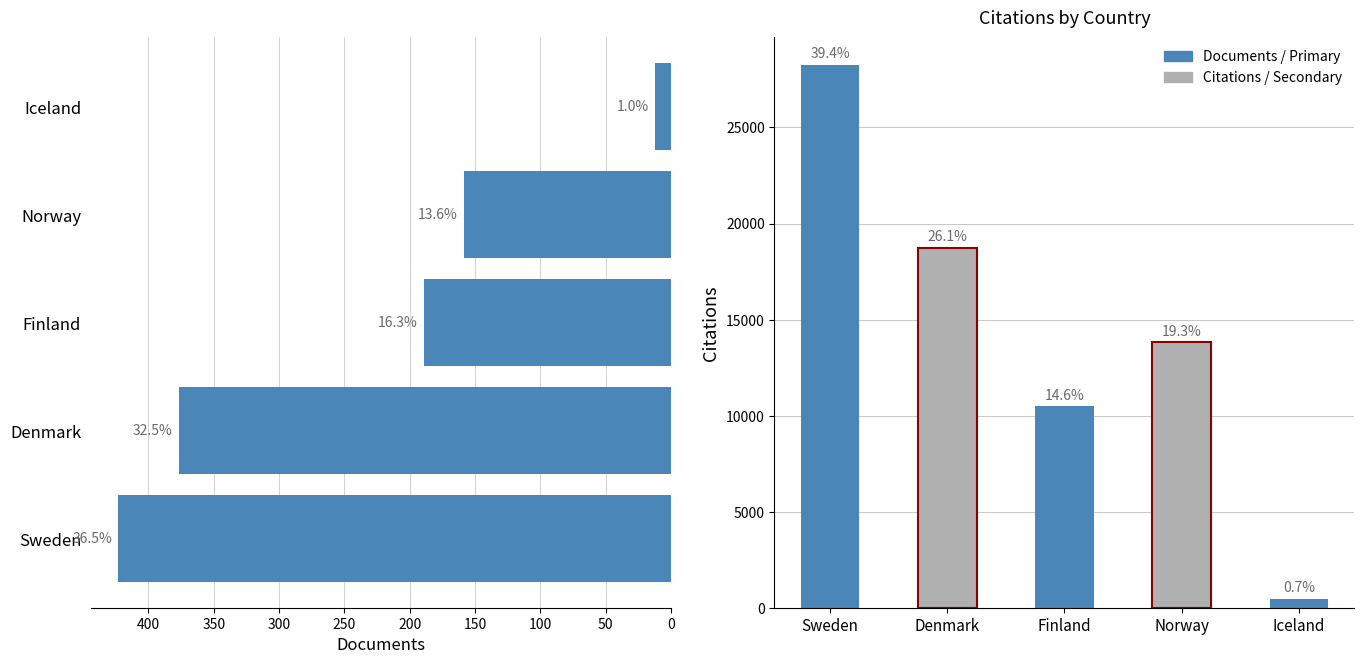

What is the smallest value displayed?

12